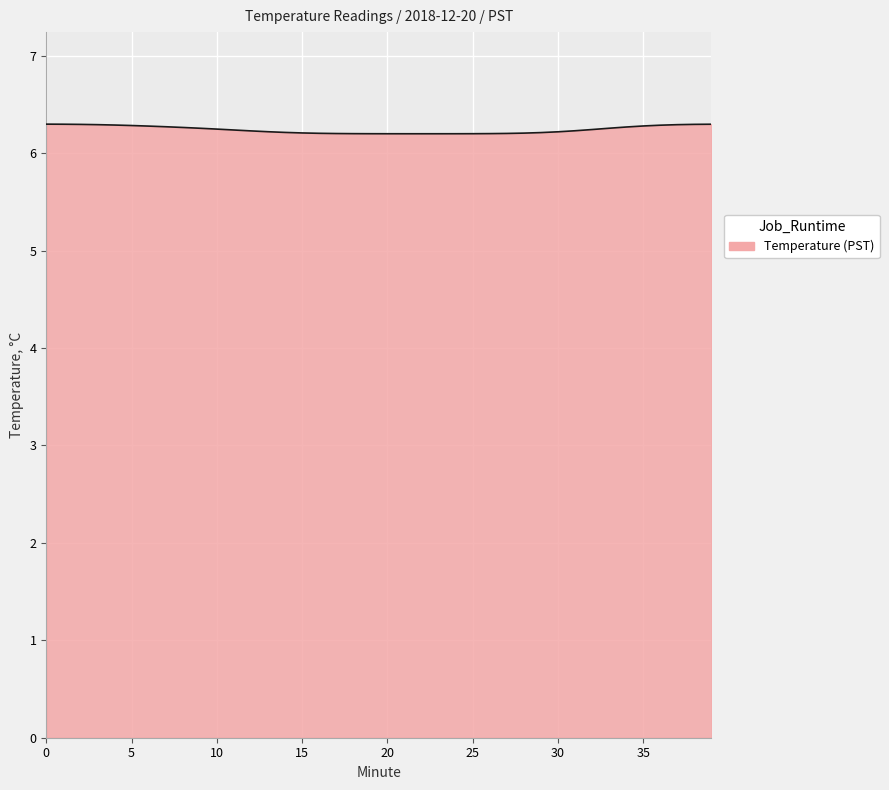

What is the maximum value shown in the chart?

6.3